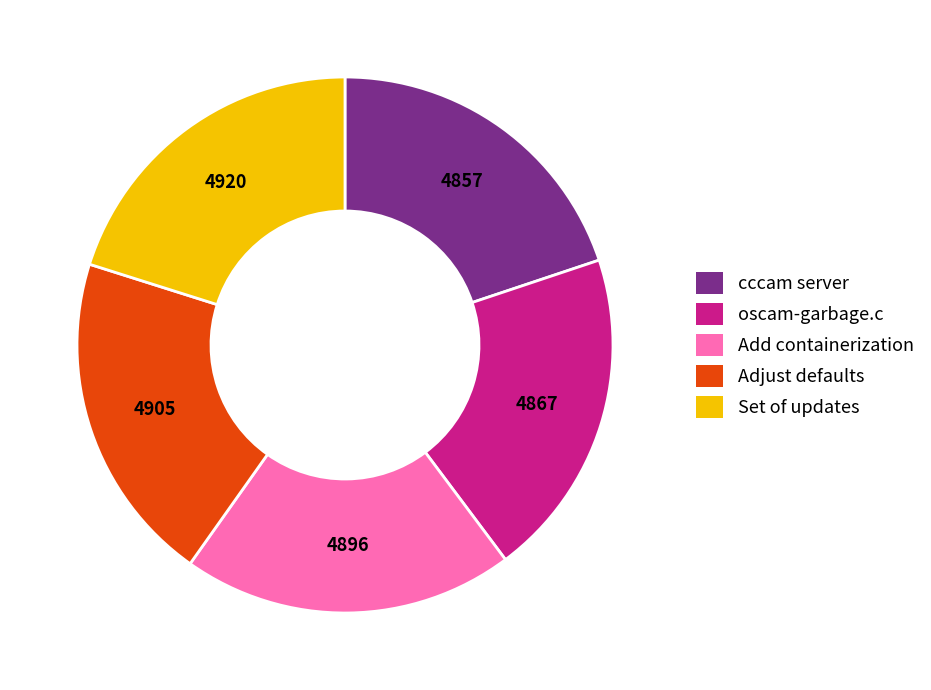

Is the sum of cccam server and Set of updates greater than half?

No